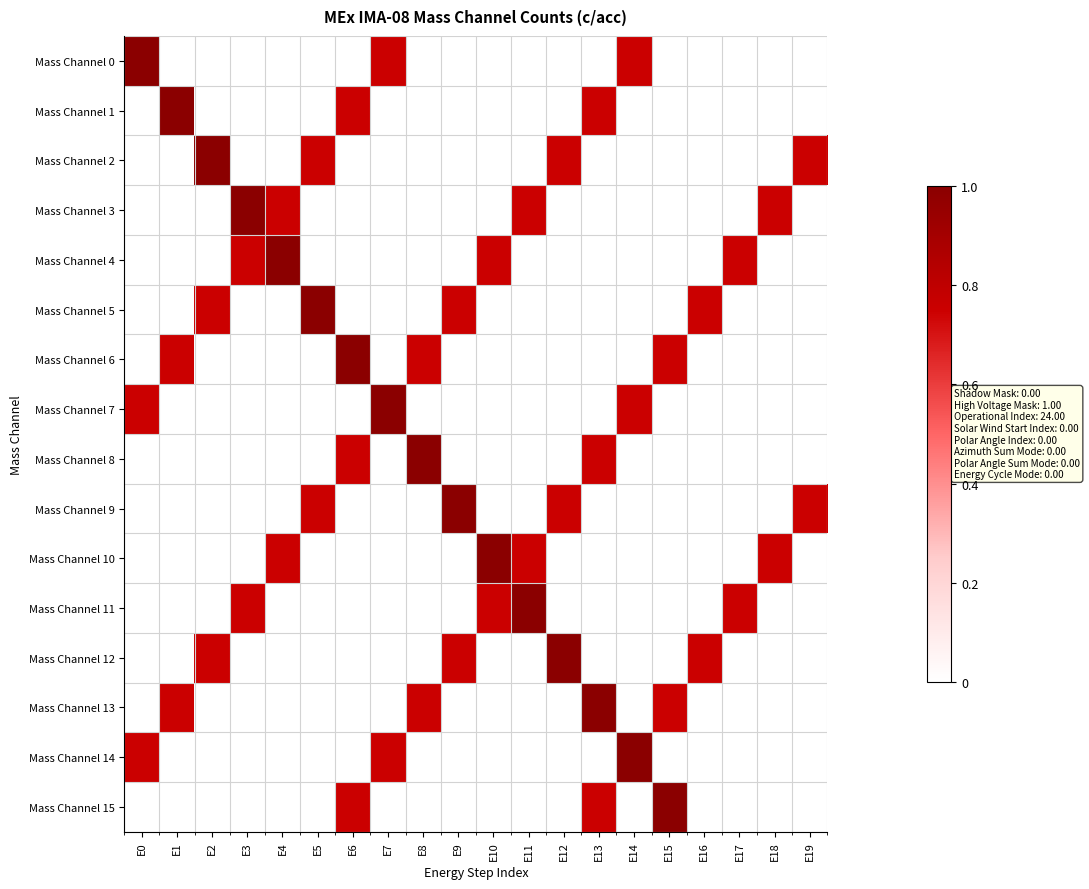

Which label corresponds to the largest value in the chart?

E0